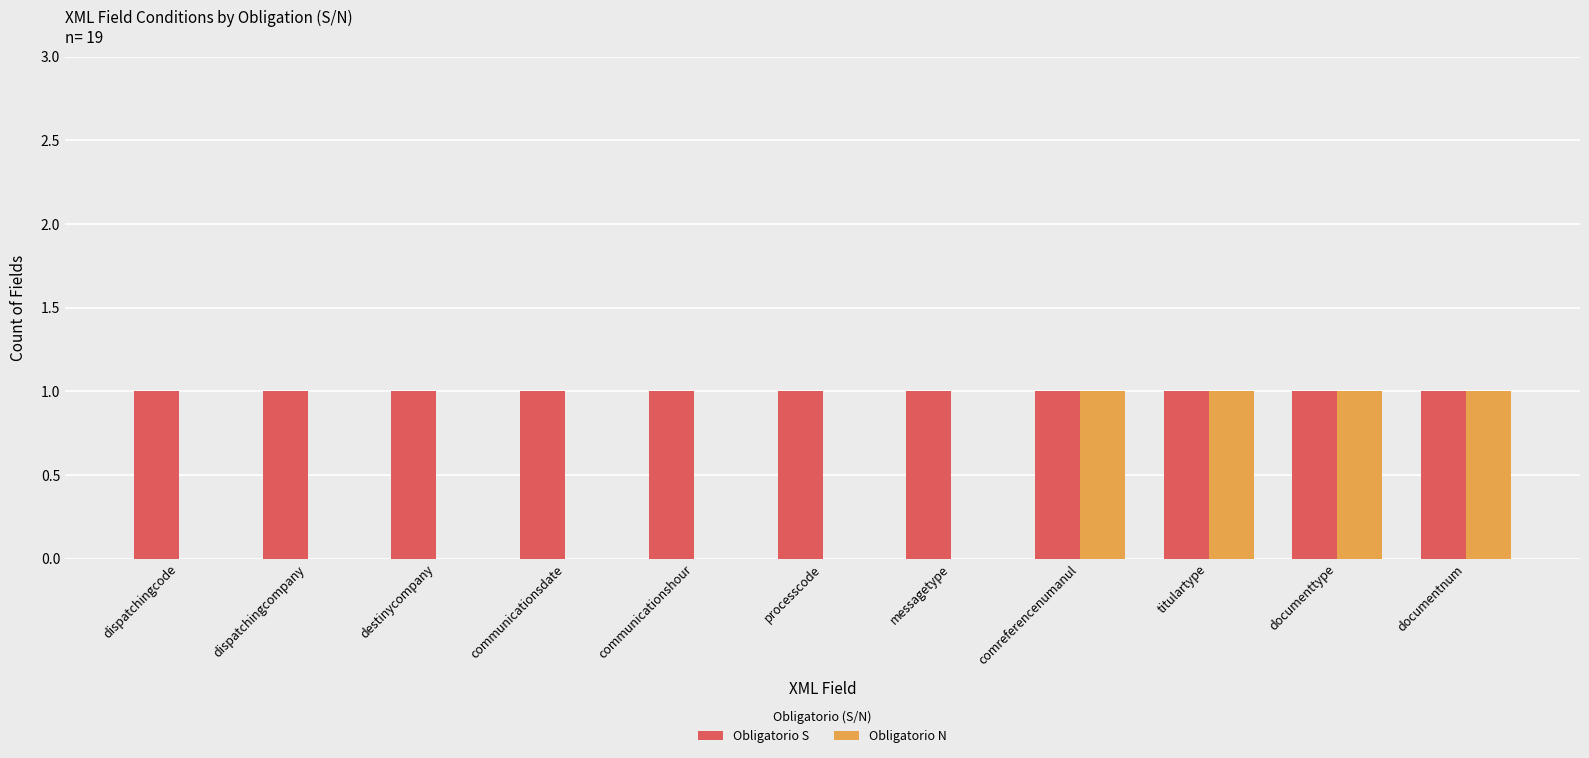

What is the sum of all Obligatorio S values?

11